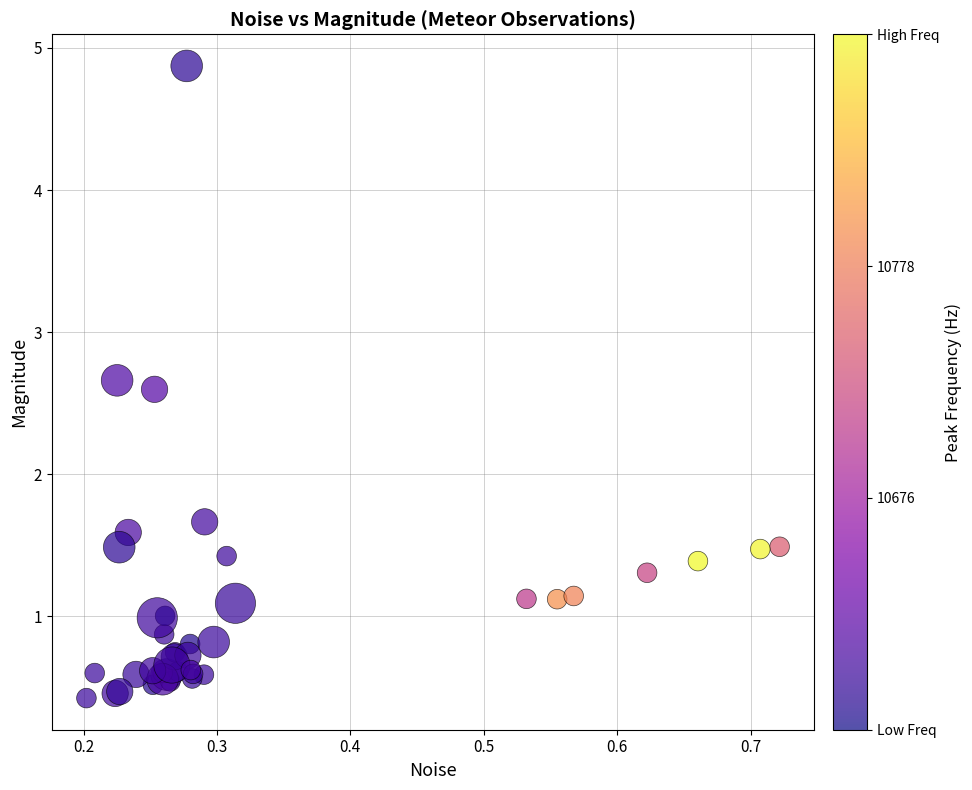

What Y value in the scatter plot is closest to 2?

1.7